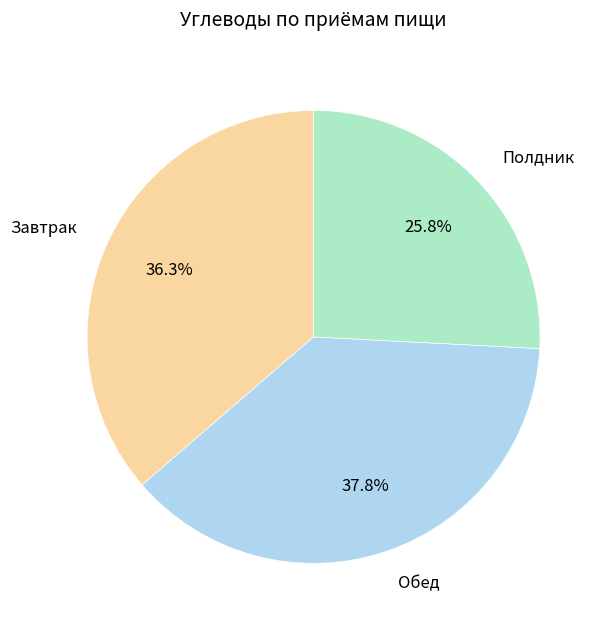

The Обед slice represents 38% of the pie. True or false?

True